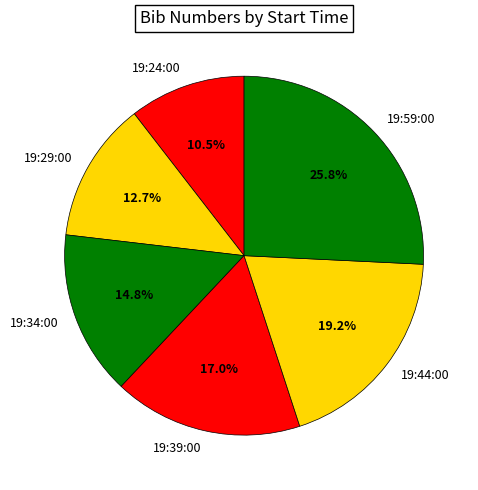

How much of the chart is everything except 19:59:00?

74.2%